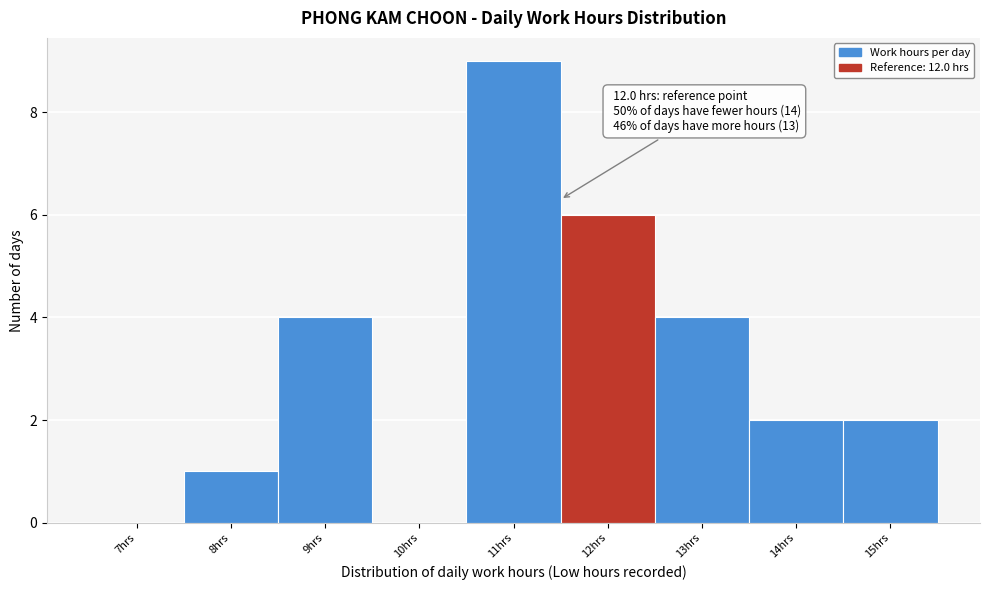

Reading left to right, what are all the values shown in this chart?

7hrs=0	8hrs=1	9hrs=4	10hrs=0	11hrs=9	12hrs=6	13hrs=4	14hrs=2	15hrs=2